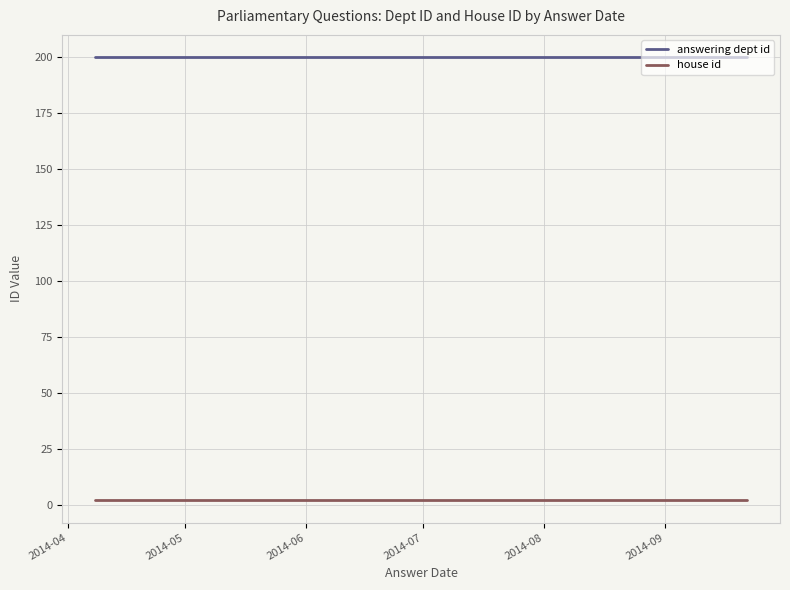

What is the maximum value for house id?

2